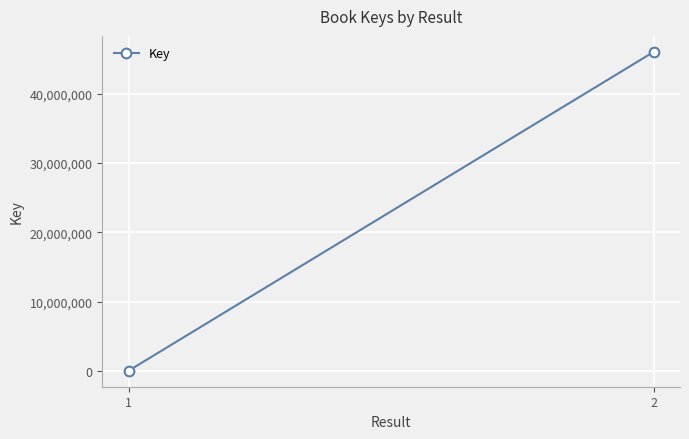

Is this an area chart (filled region under the line)?

No